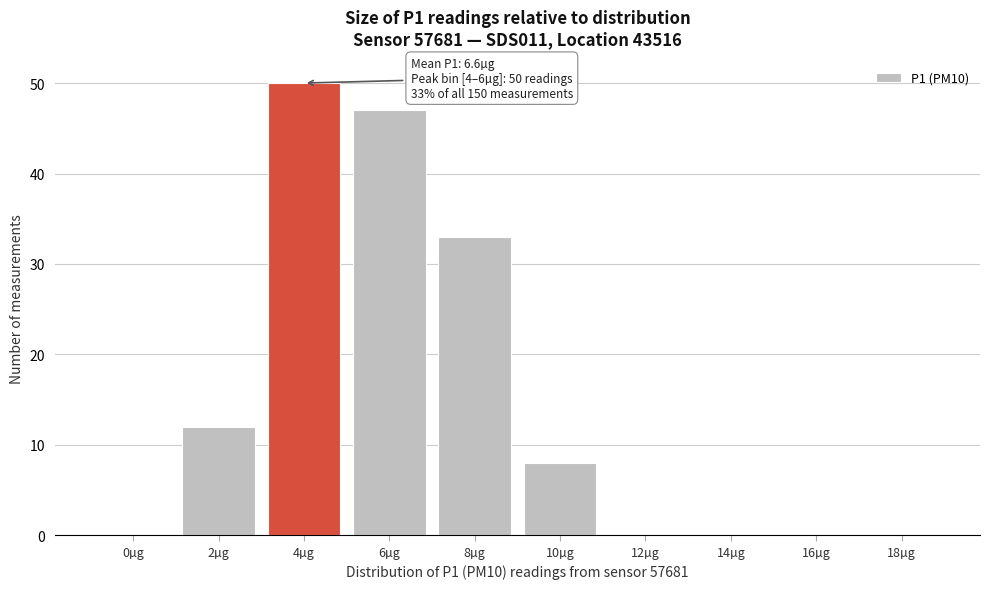

Reading right to left, transcribe all the data shown in this chart.

18µg=0	16µg=0	14µg=0	12µg=0	10µg=8	8µg=33	6µg=47	4µg=50	2µg=12	0µg=0